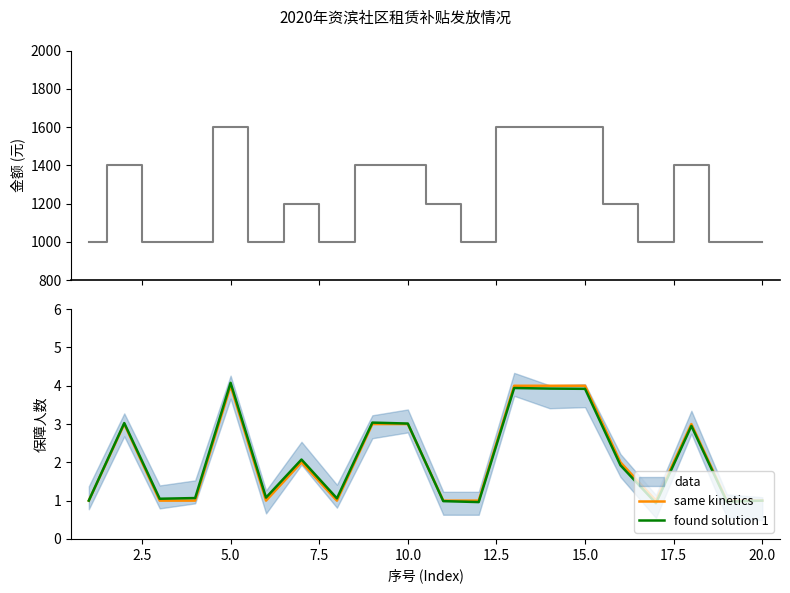

What is the difference between the maximum and minimum values in the same kinetics series?

3.0